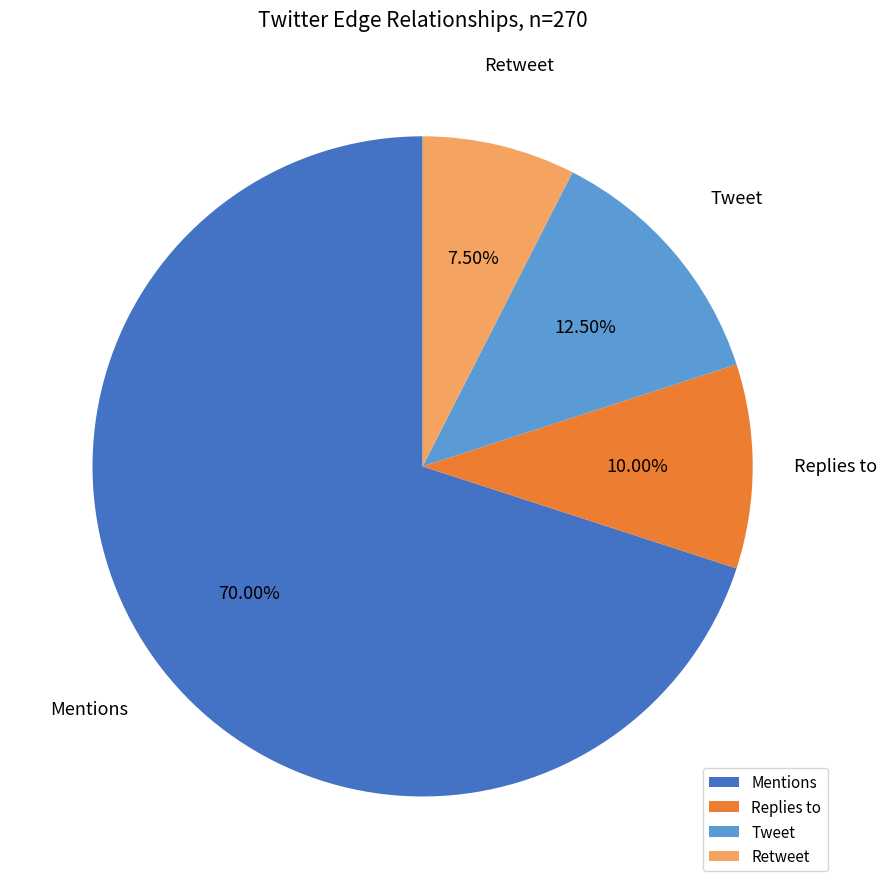

Which has a higher value, Mentions or Retweet?

Mentions